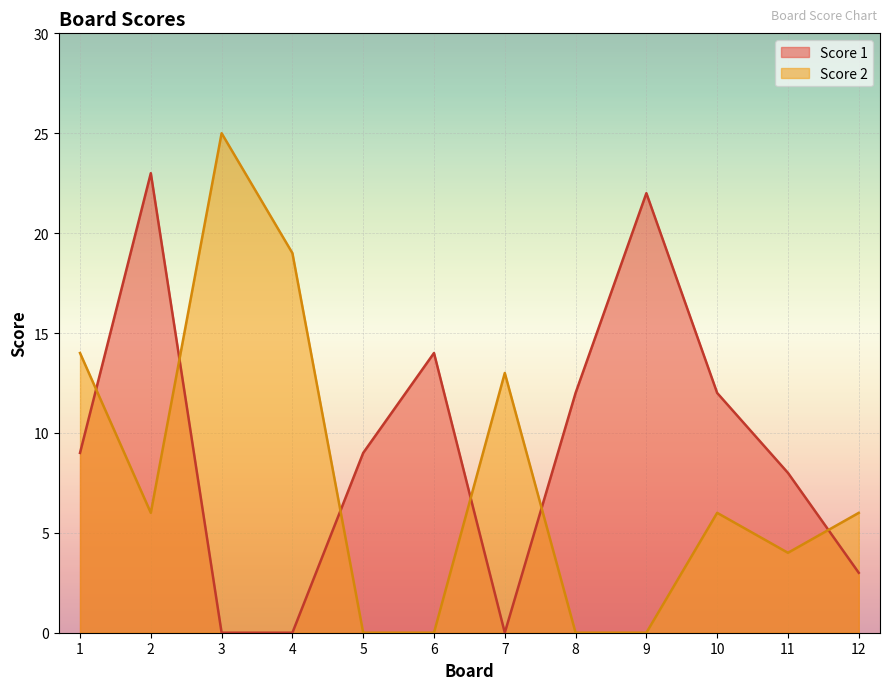

At which category is the sum across all series the highest?

2